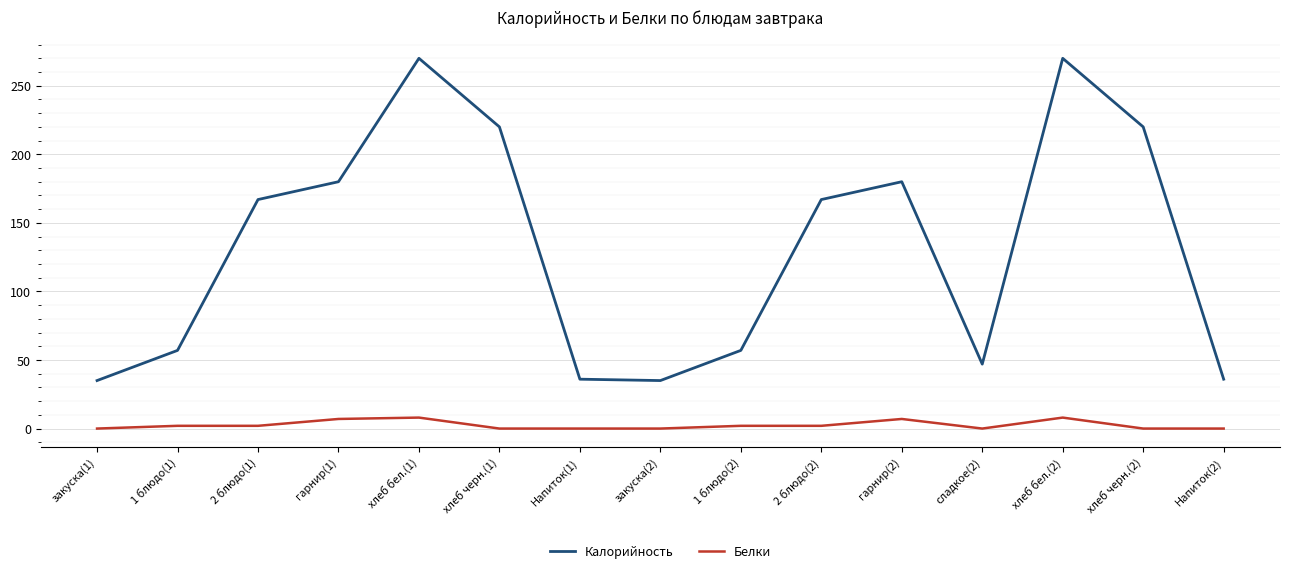

Which series changed the most between гарнир(1) and хлеб черн.(1)?

Калорийность